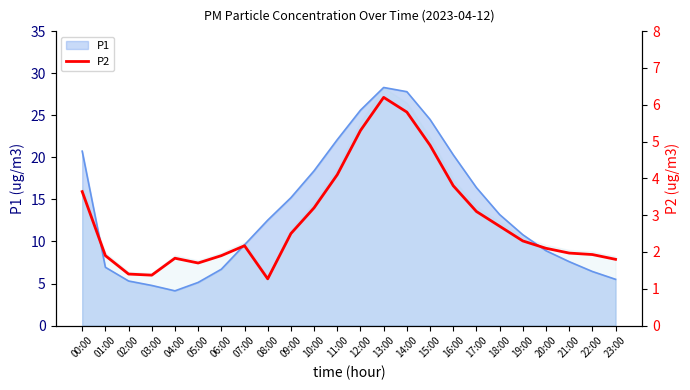

How many values are below 2?

10